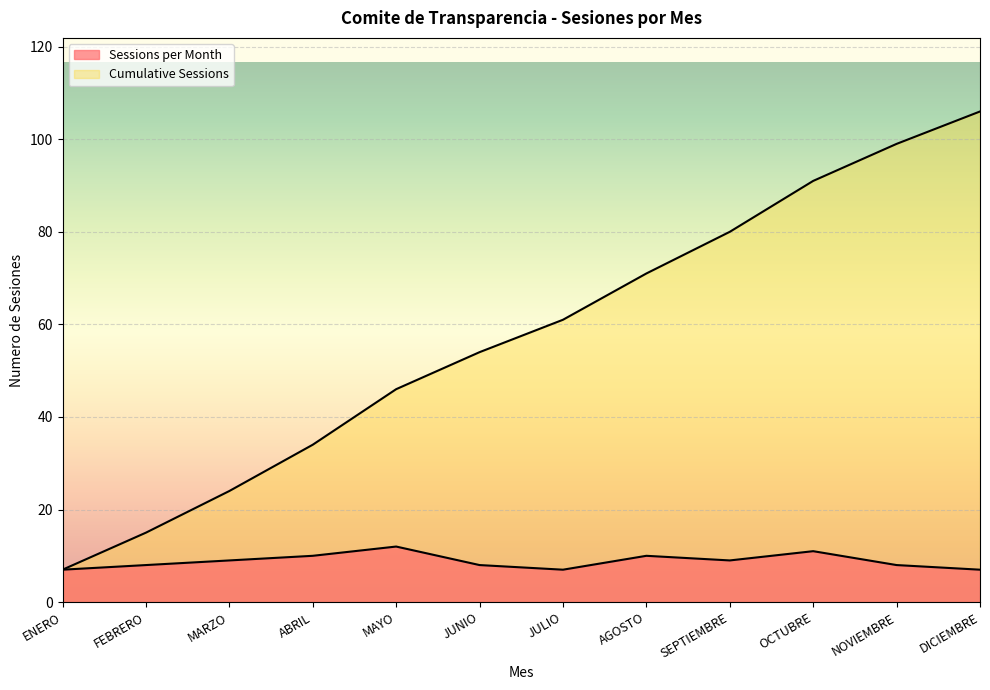

List the series in order of their overall mean, highest first.

Cumulative Sessions, Sessions per Month